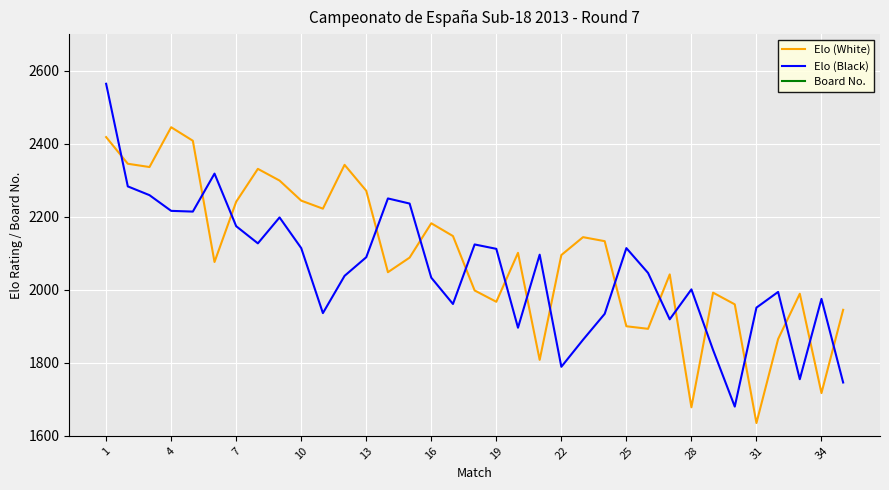

How many interior local peaks does the Elo (Black) series have?

9